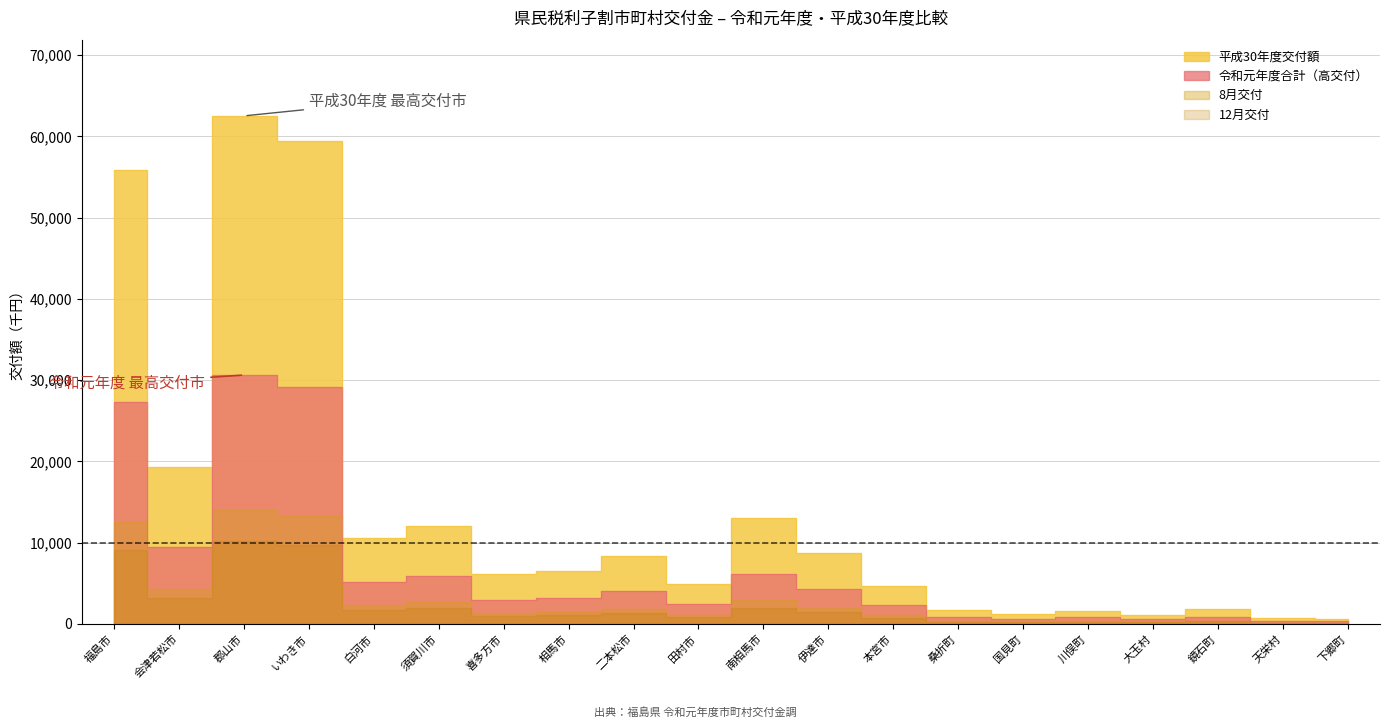

What position from the left is 会津若松市?

2